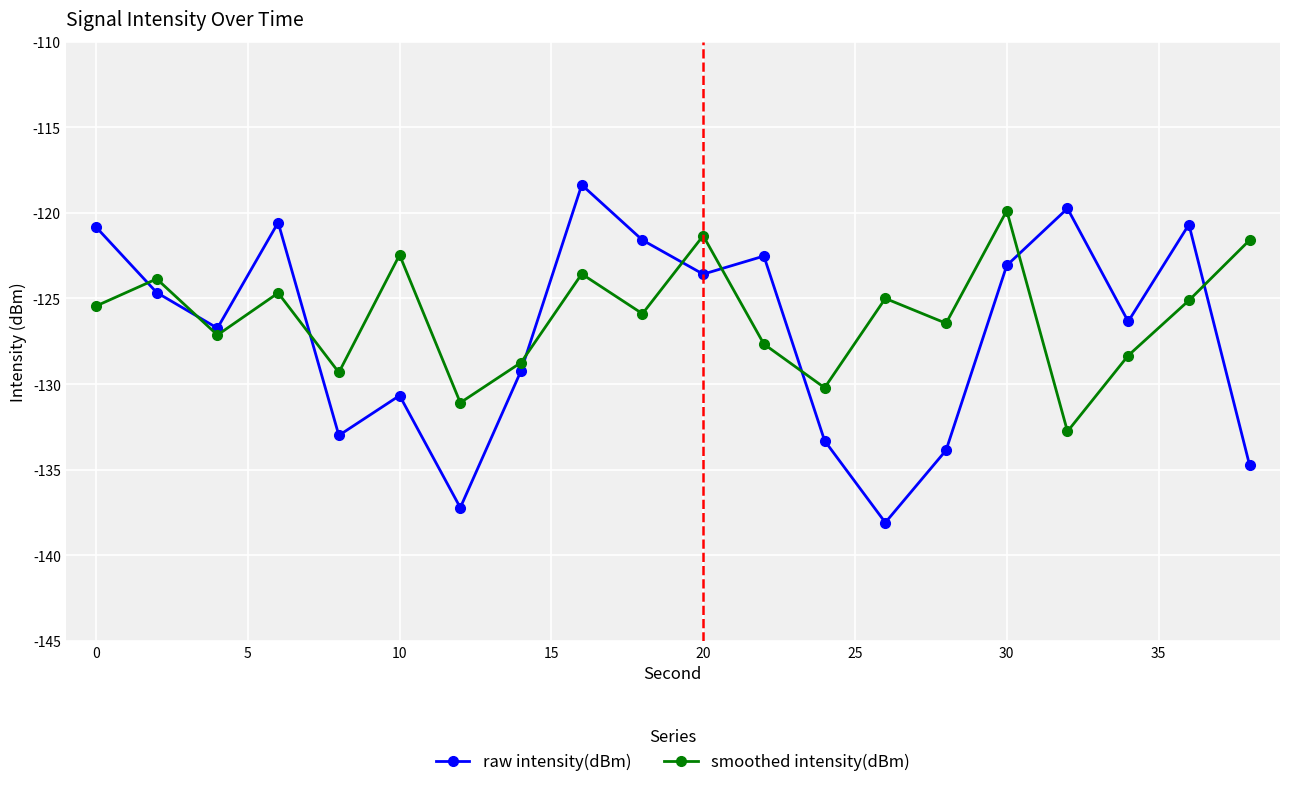

What is the lowest value of the raw intensity(dBm) series?

-138.1